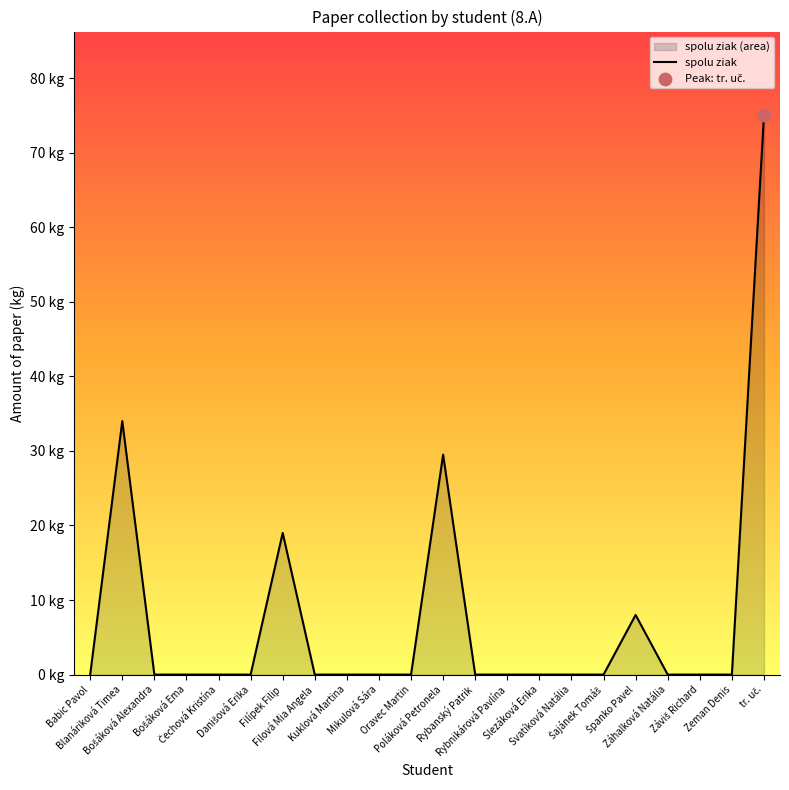

What is the change in value from Mikulová Sára to tr. uč.?

+75.0